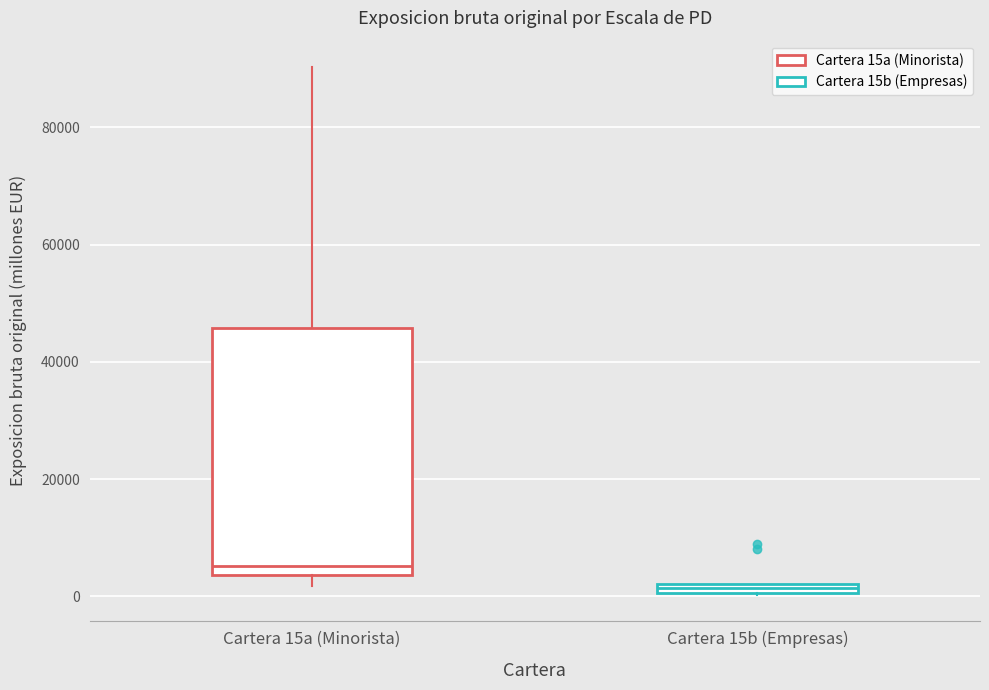

Which box has the highest median line?

Cartera 15a (Minorista)